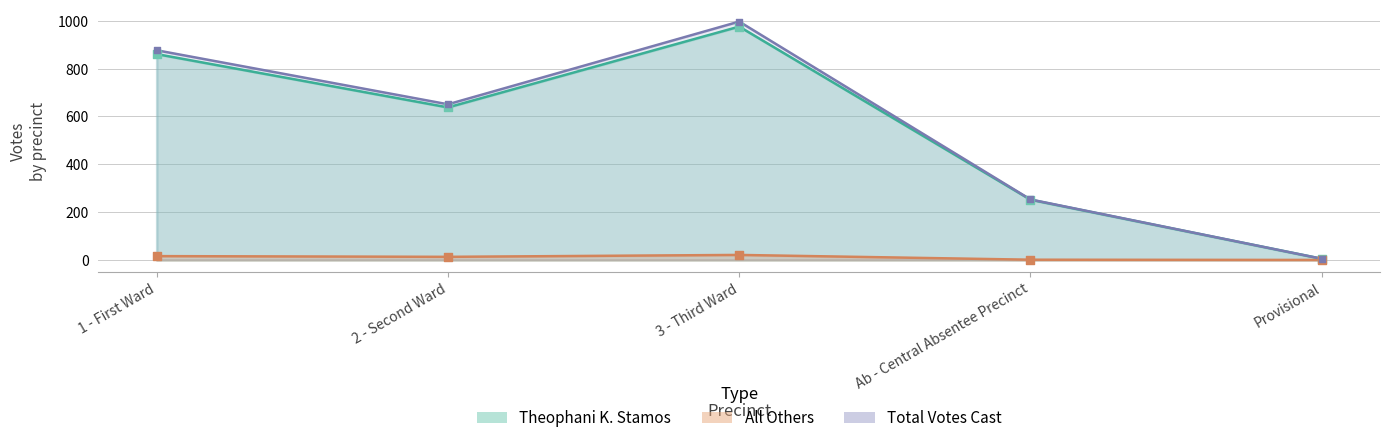

Which series has the largest total across all categories?

Total Votes Cast